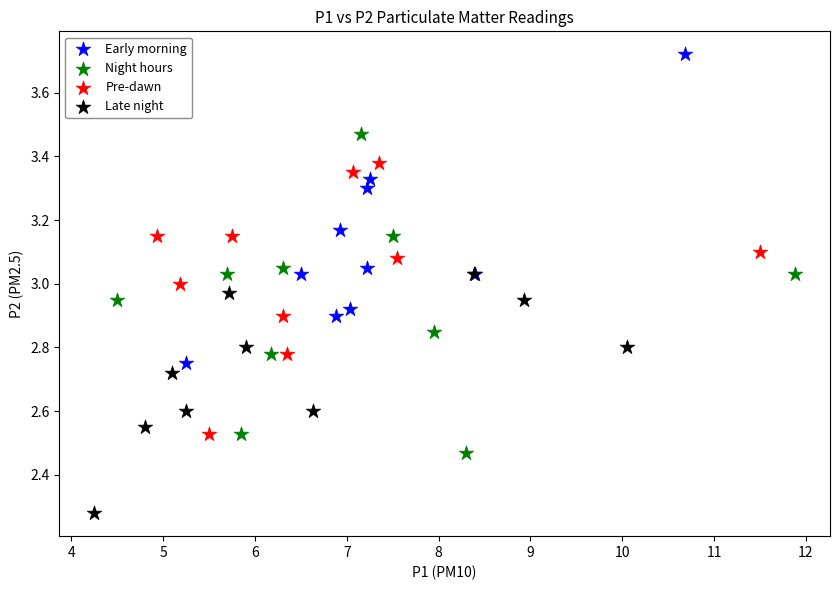

Which series contains the lowest Y value?

Late night